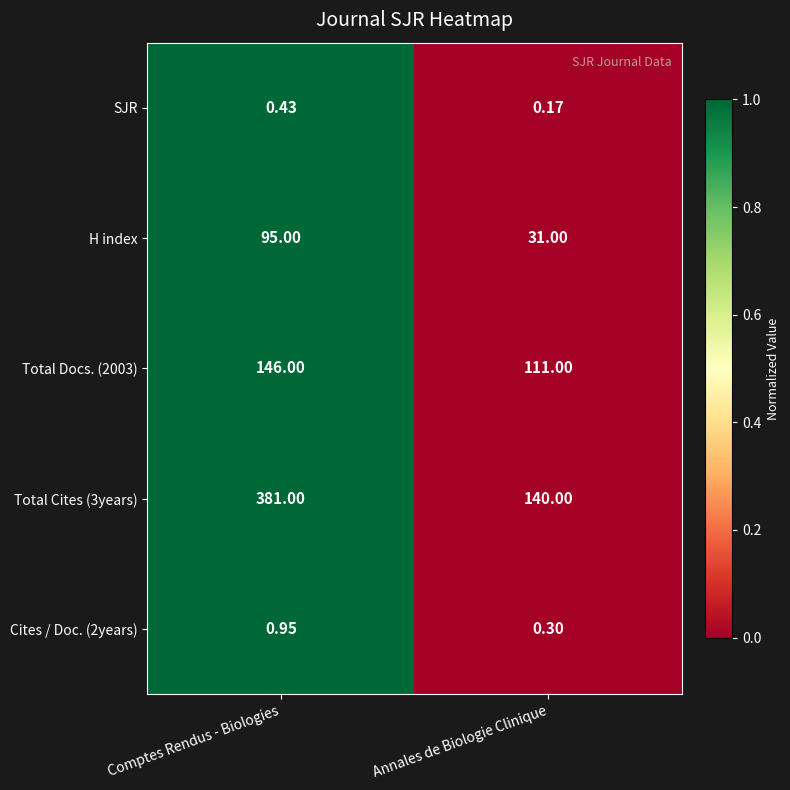

Is the value of H index at Annales de Biologie Clinique greater than the value of SJR at Comptes Rendus - Biologies?

Yes